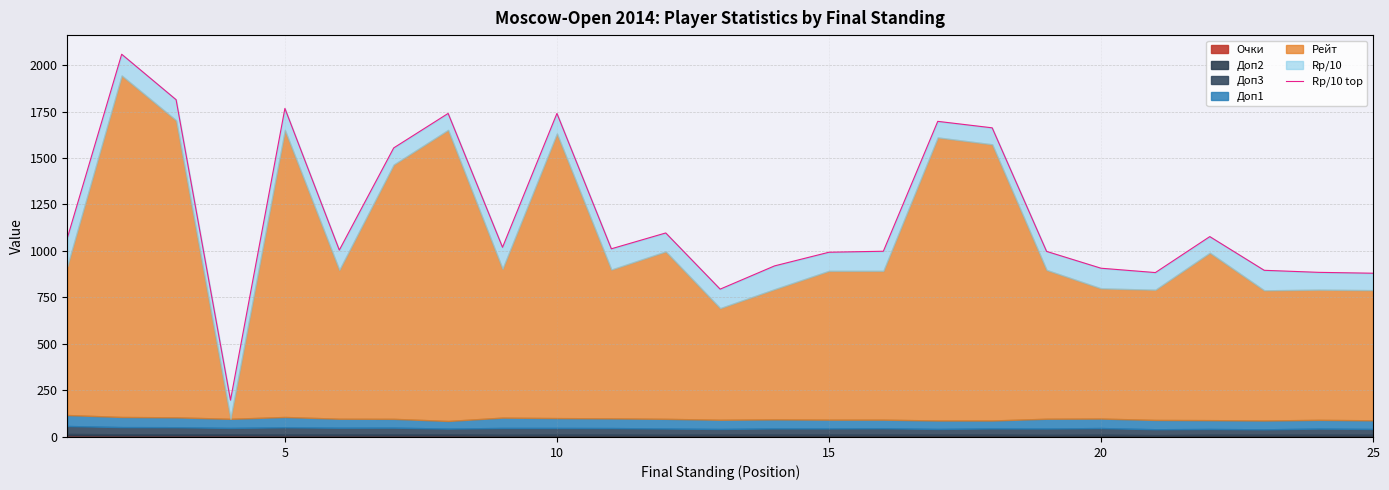

True or false: the data shows 1559.4 at 22.

False